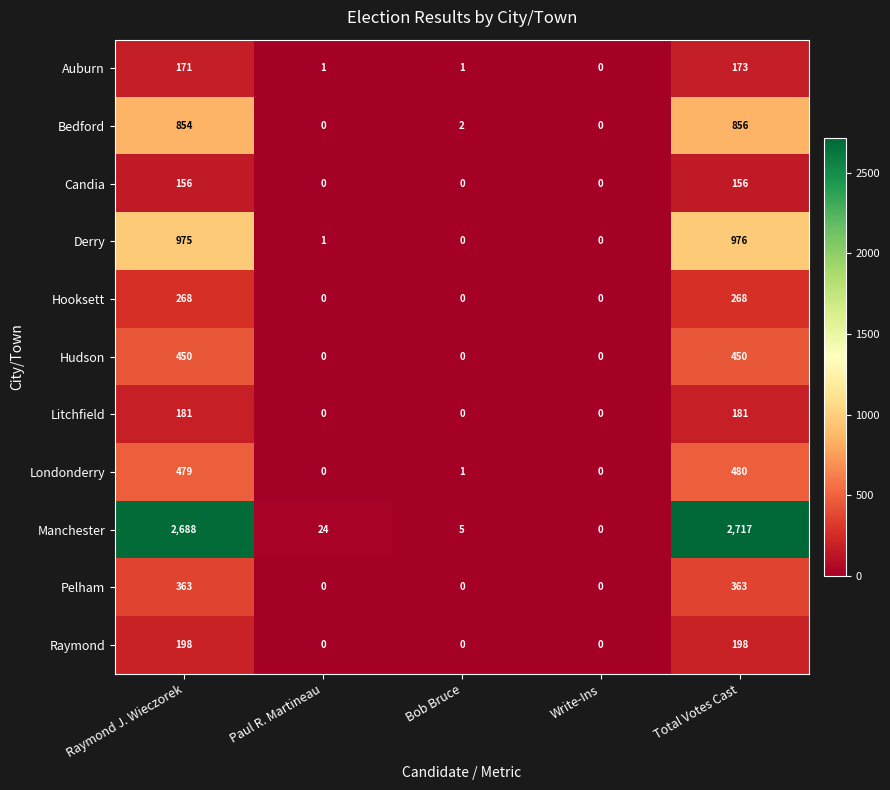

What is the sum of all Raymond values?

396